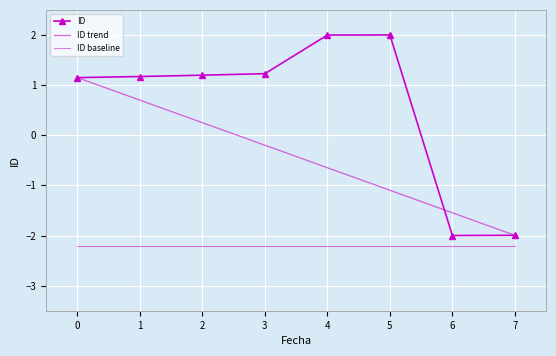

True or false: ID trend has more than 0 points higher than both neighbors.

False